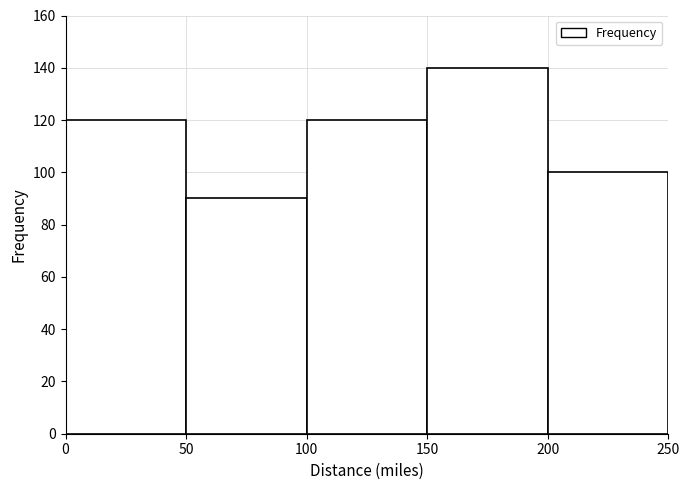

Reading left to right, list every bar in this chart as the range it spans on the x-axis followed by its height. The values are not printed on the chart, so give them approximately, as read against the axis.

0 to 50: 120
50 to 100: 90
100 to 150: 120
150 to 200: 140
200 to 250: 100